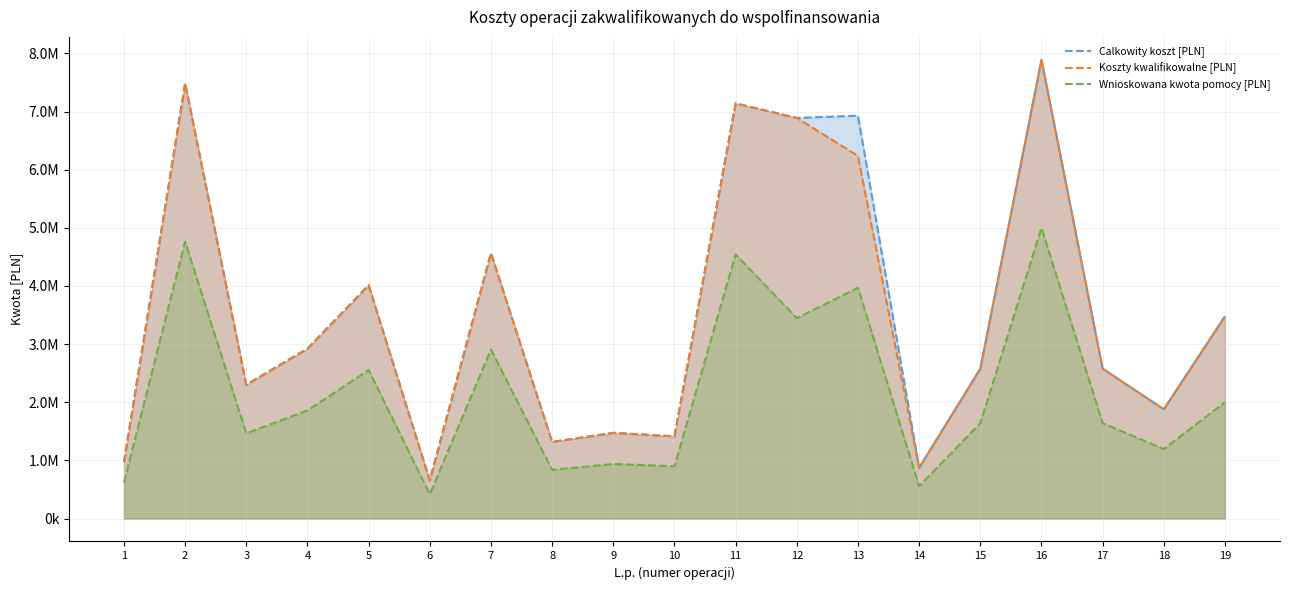

How many lines are shown in the chart?

3